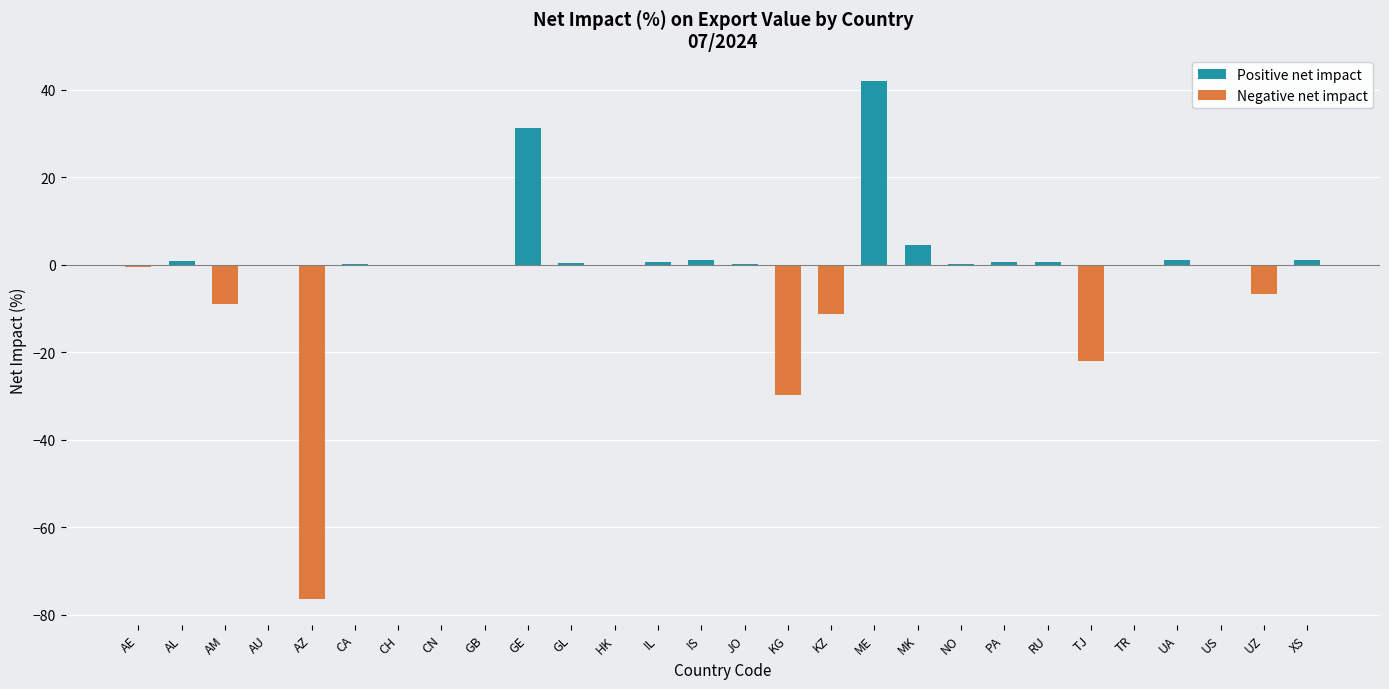

Reading left to right, list all the values displayed in this chart.

AE=-0.4	AL=0.9	AM=-8.9	AU=0.0	AZ=-76.3	CA=0.1	CH=0.0	CN=0.0	GB=-0.3	GE=31.1	GL=0.3	HK=-0.2	IL=0.7	IS=1.1	JO=0.2	KG=-29.8	KZ=-11.2	ME=41.9	MK=4.5	NO=0.2	PA=0.6	RU=0.7	TJ=-22.0	TR=-0.1	UA=1.0	US=0.0	UZ=-6.8	XS=1.1